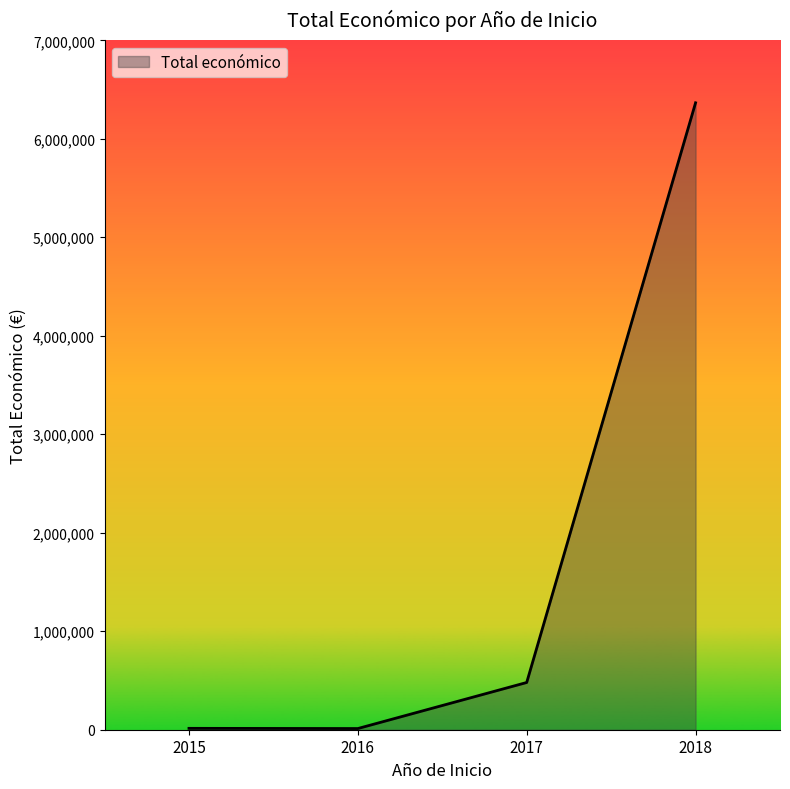

What is the approximate value at 2018?

6365397